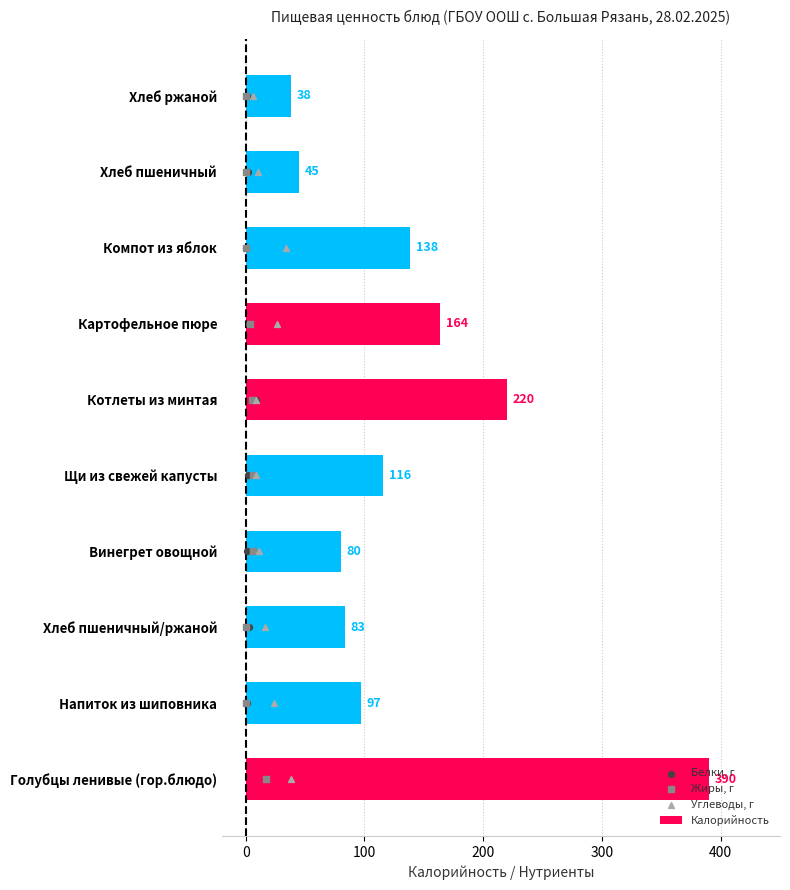

At how many categories does at least one series exceed 177?

2